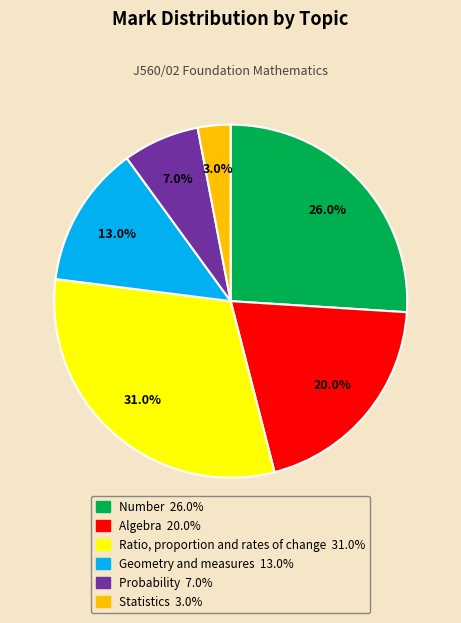

Is there a majority slice in this chart?

No